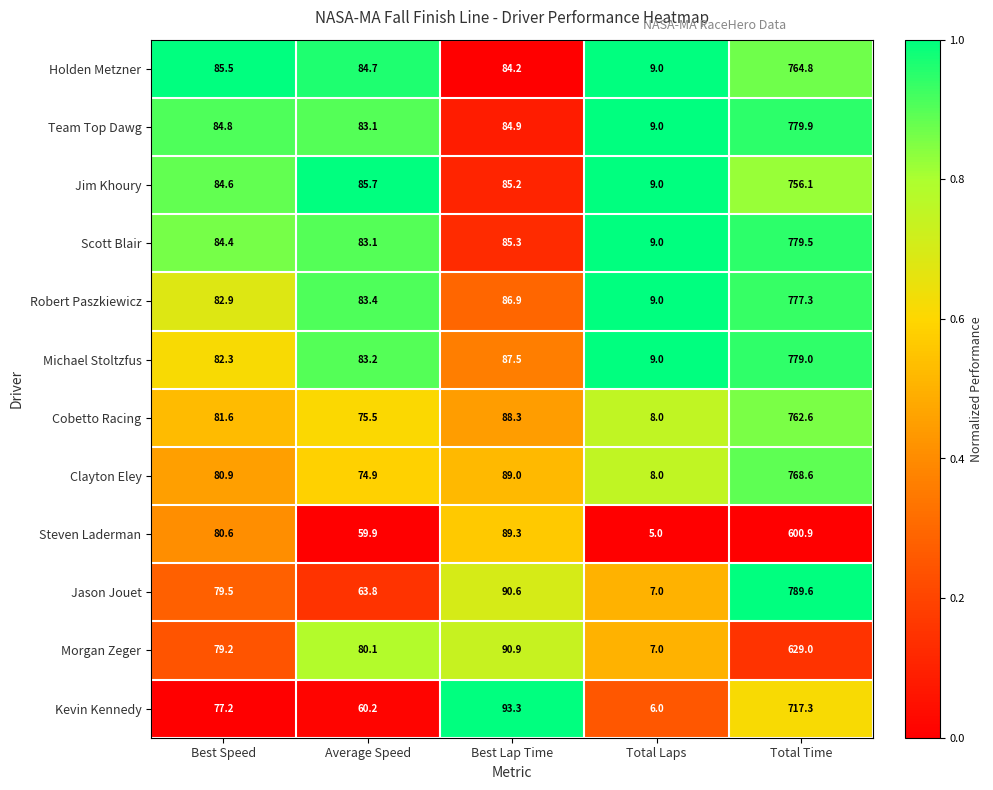

Which category has the lowest value in the Steven Laderman series?

Total Laps